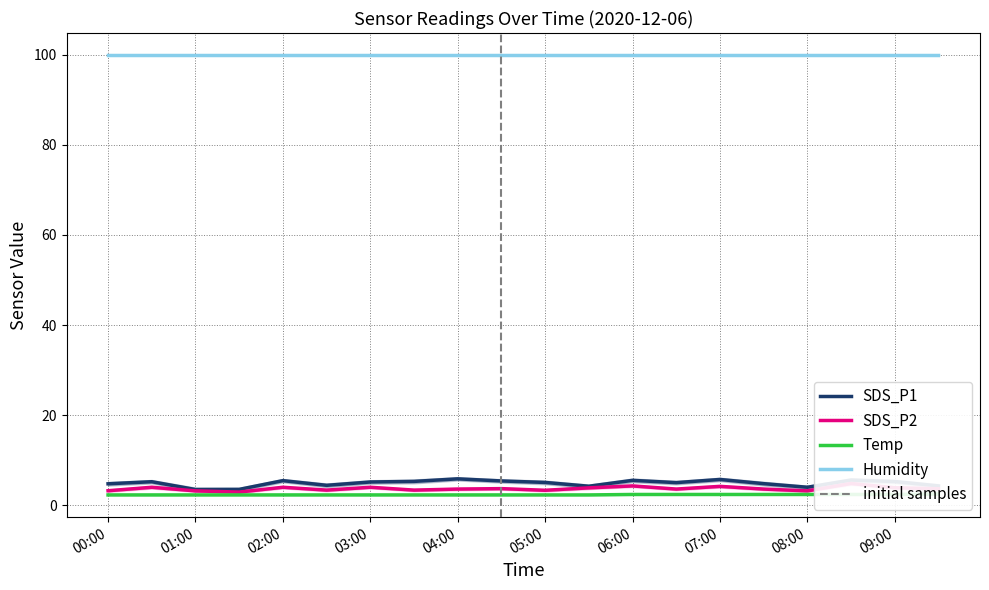

What is the minimum value for Humidity?

99.9